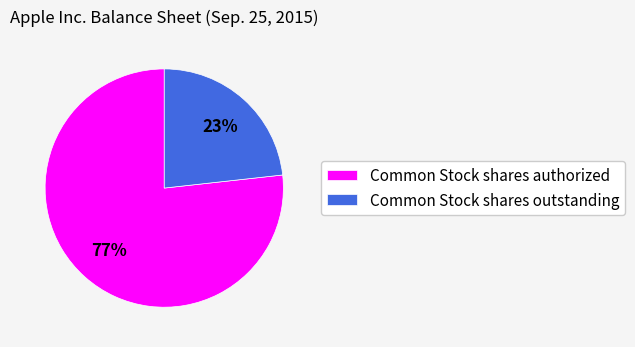

To the nearest percent, what portion does Common Stock shares authorized represent?

77%